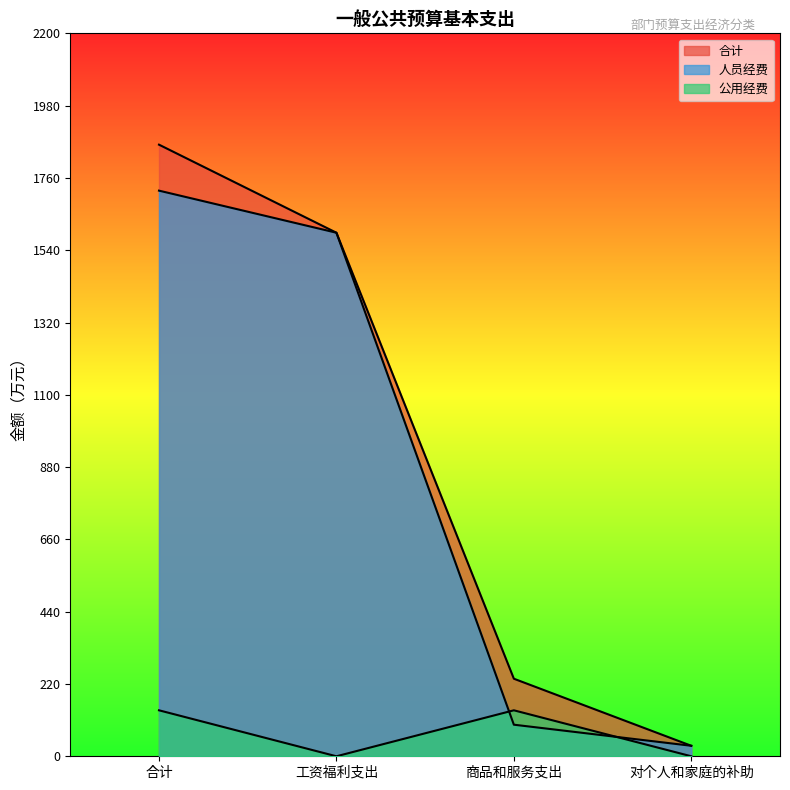

What are all the series names shown in the legend?

合计, 人员经费, 公用经费